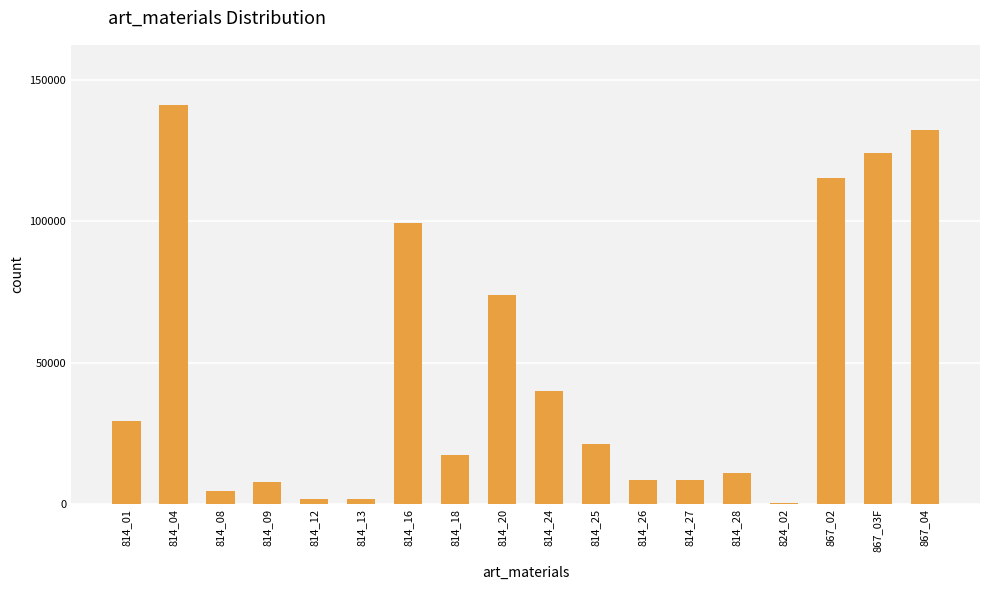

What is the maximum value shown in the chart?

141097